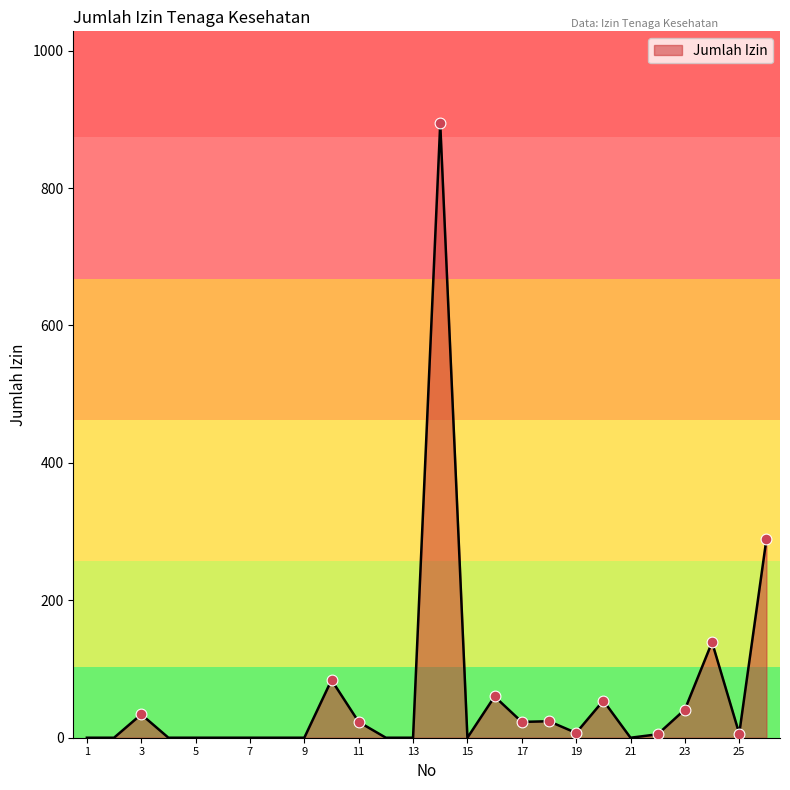

What is the difference between the maximum and minimum values?

894